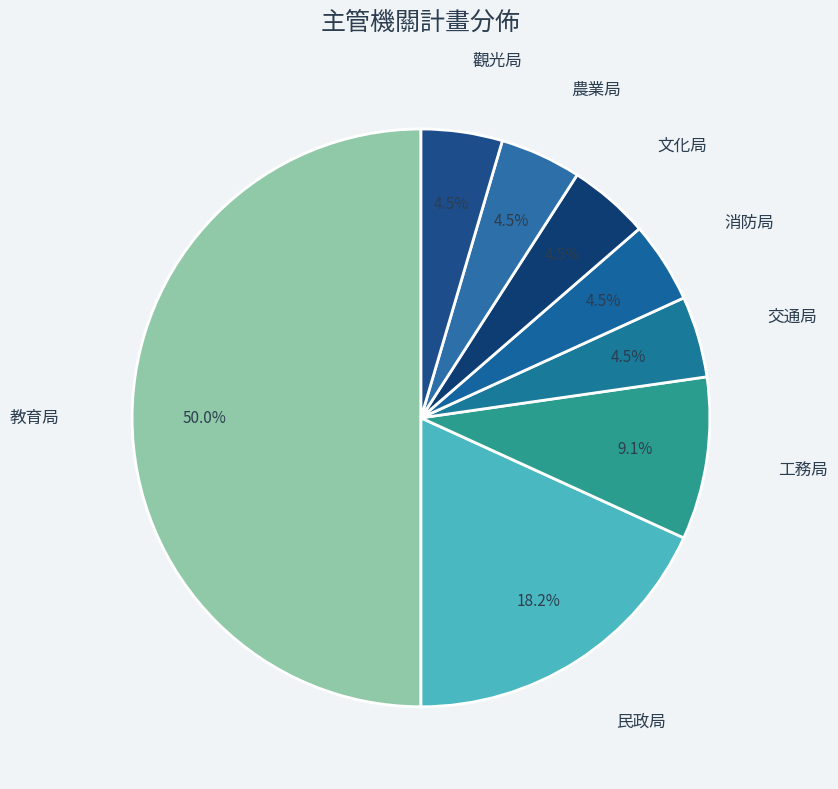

Does 農業局 represent more than half of the total?

No